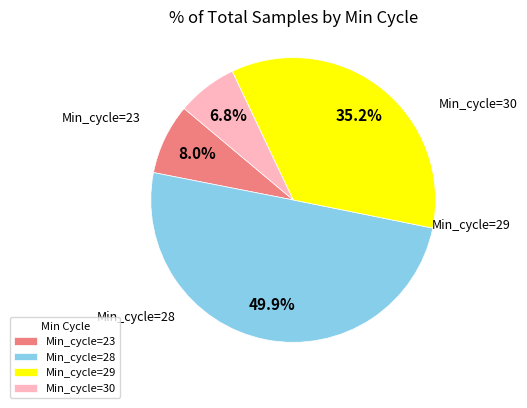

Which category has the smallest portion of the pie?

Min_cycle=30